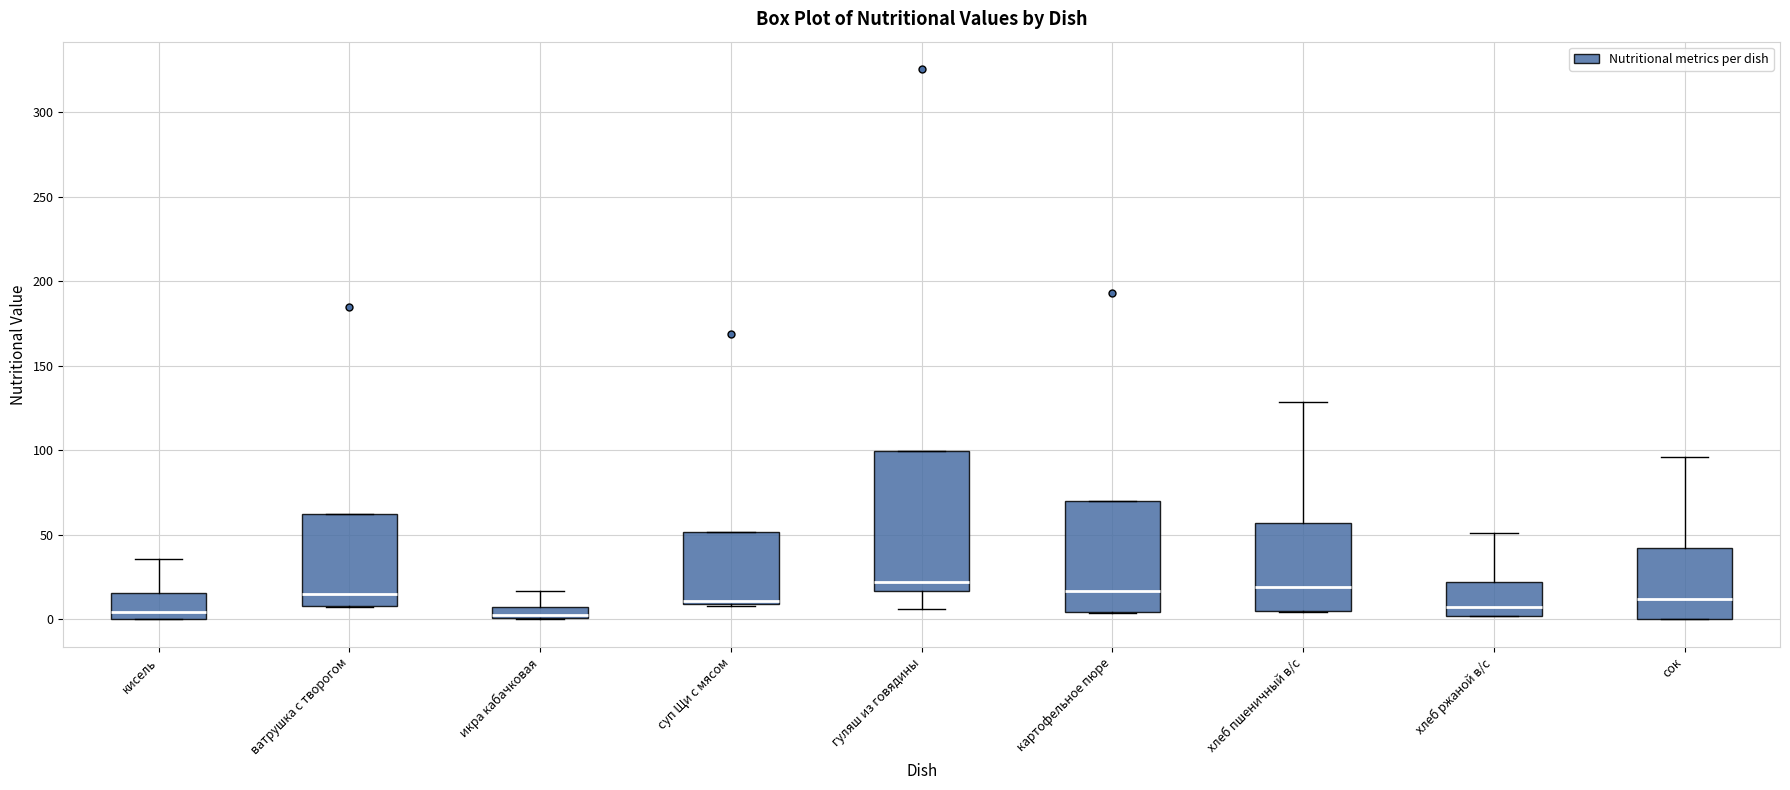

Where is the lower edge of the box for ватрушка с творогом on the y-axis? The values are not printed on the chart, so give them approximately, as read against the axis.

10